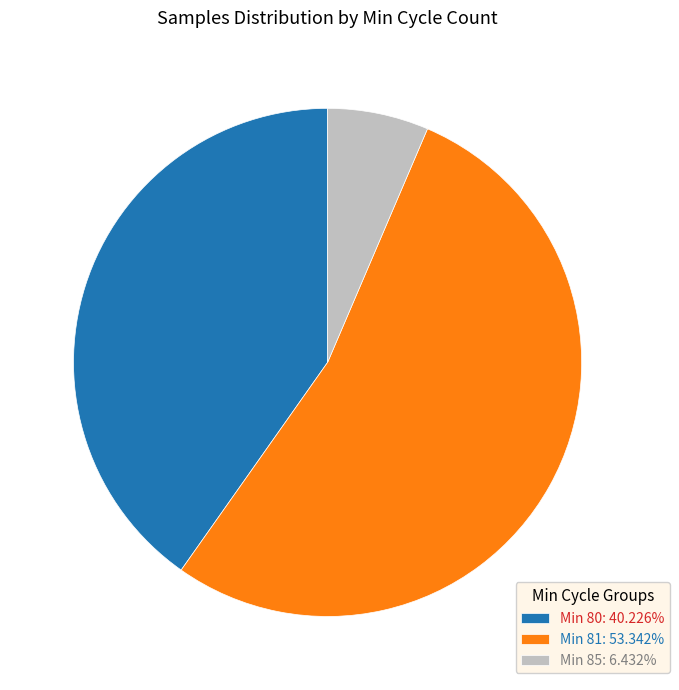

How many slices are in this pie chart?

3